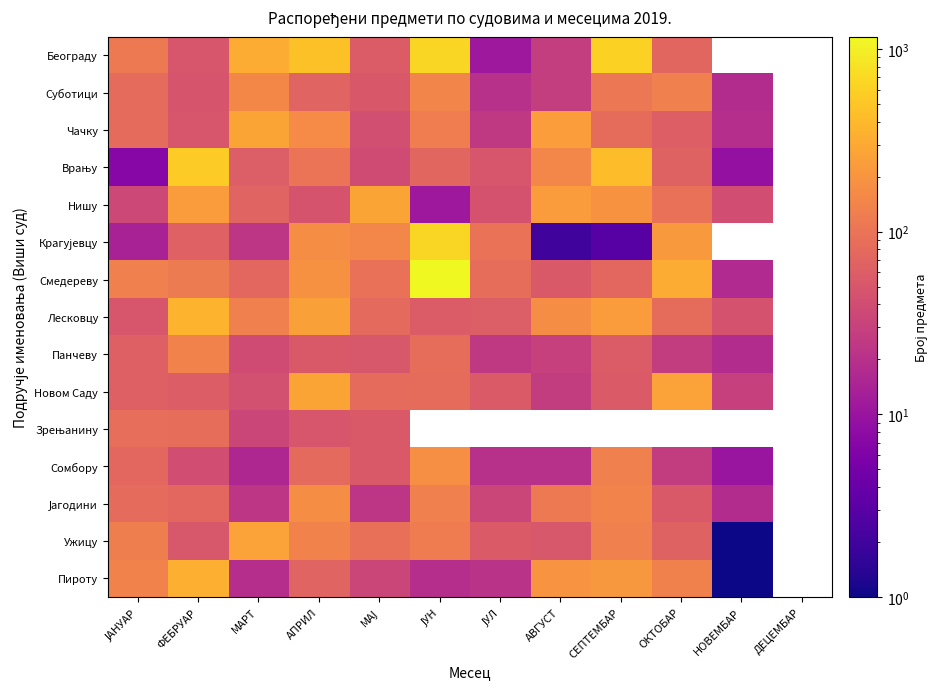

Is it true that Новом Саду equals 29.0 at НОВЕМБАР?

True